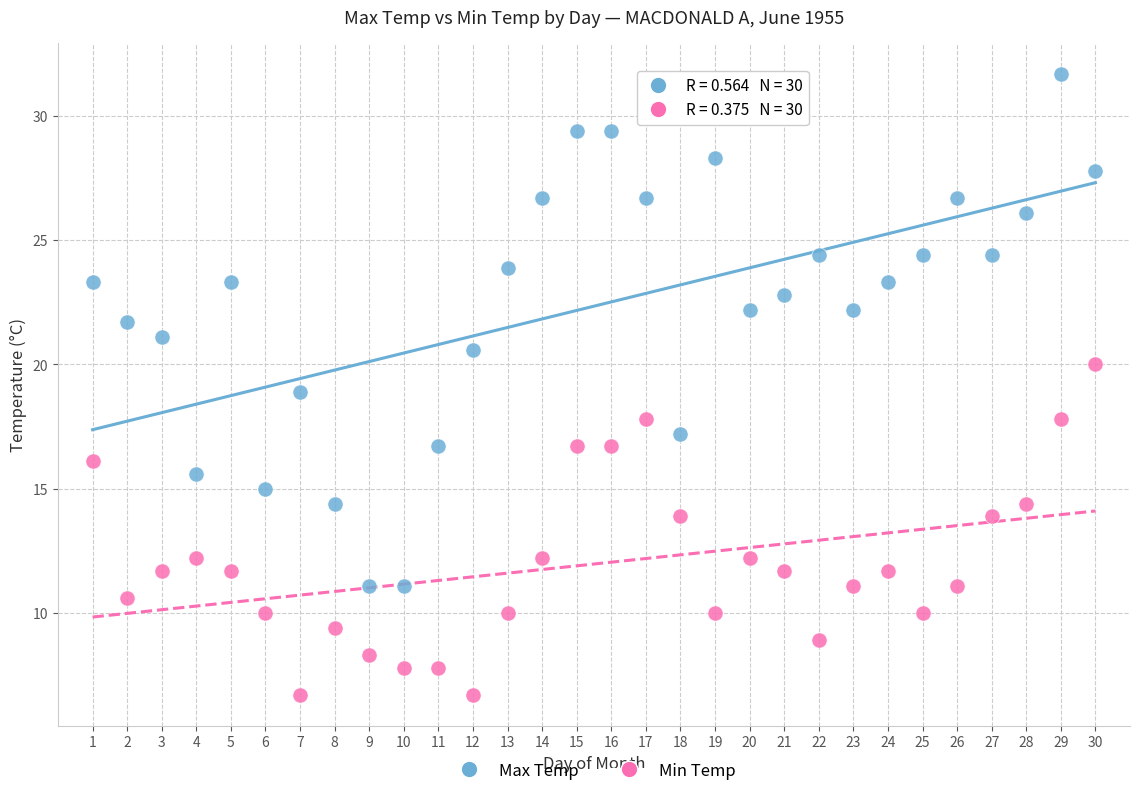

What are all the series names shown in the legend?

Max Temp, Min Temp